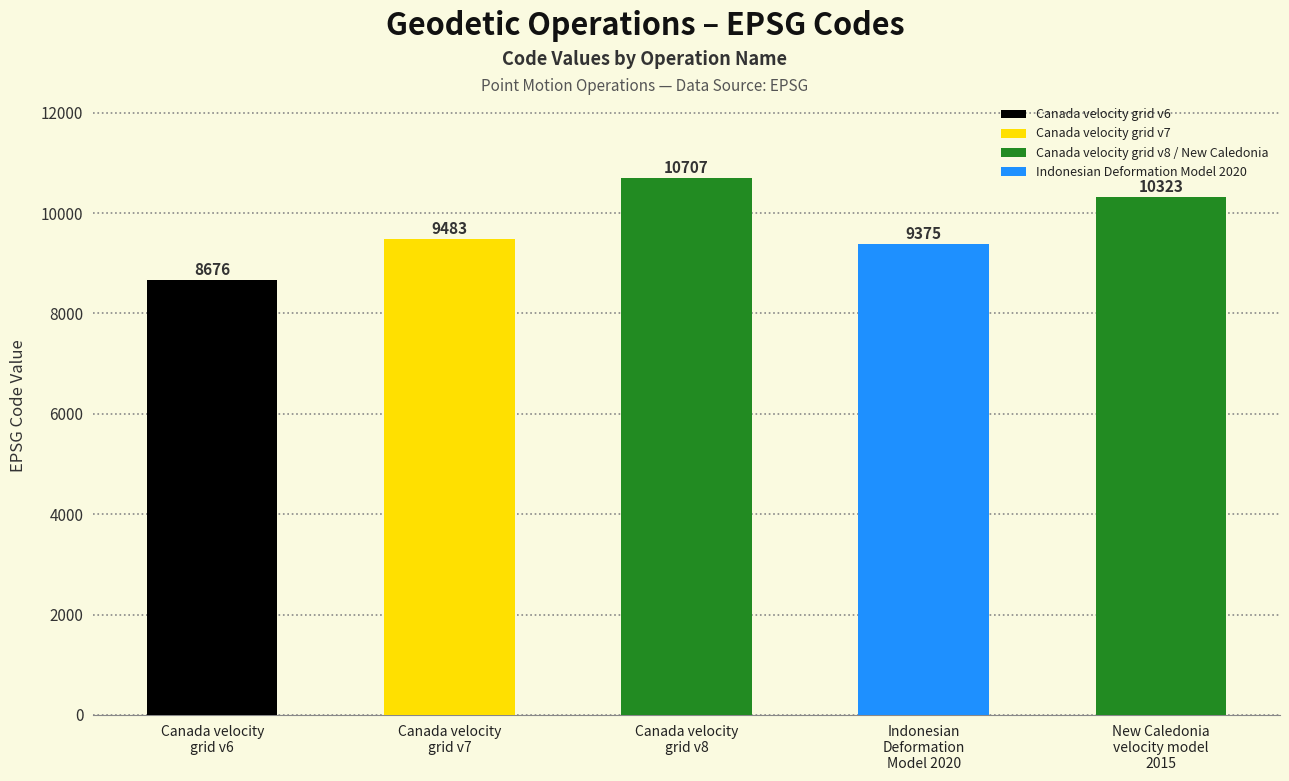

Rank the categories by value from lowest to highest.

Canada velocity
grid v6, Indonesian
Deformation
Model 2020, Canada velocity
grid v7, New Caledonia
velocity model
2015, Canada velocity
grid v8